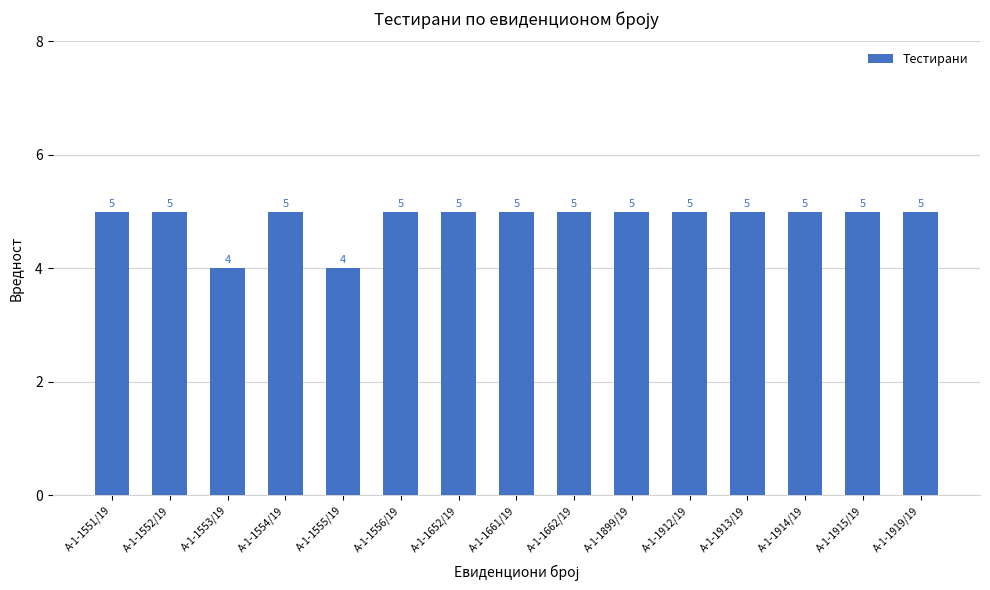

What is the sum of all values?

73